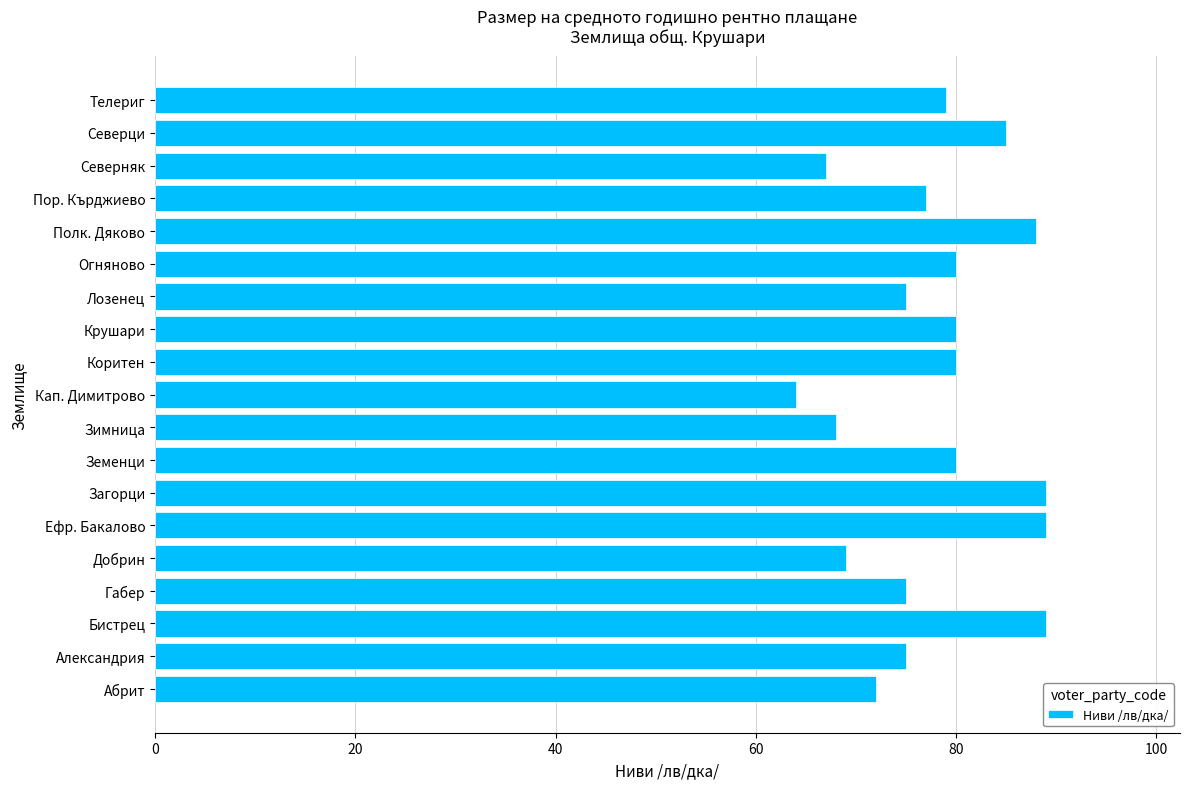

Reading bottom to top, list all the values displayed in this chart.

Абрит=72	Александрия=75	Бистрец=89	Габер=75	Добрин=69	Ефр. Бакалово=89	Загорци=89	Земенци=80	Зимница=68	Кап. Димитрово=64	Коритен=80	Крушари=80	Лозенец=75	Огняново=80	Полк. Дяково=88	Пор. Кърджиево=77	Северняк=67	Северци=85	Телериг=79